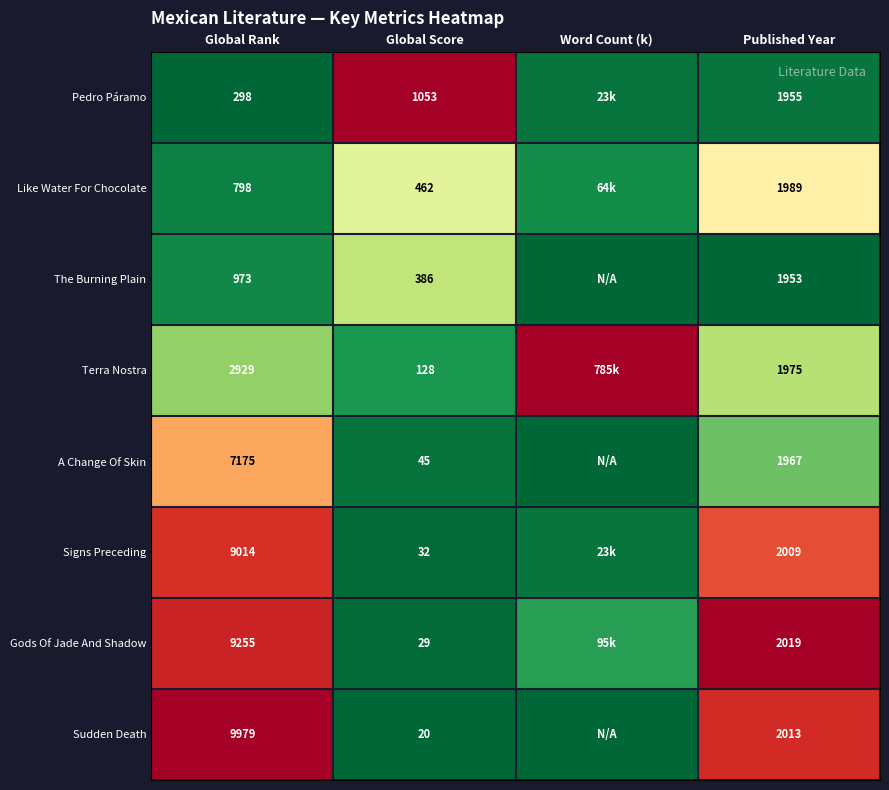

Which series changed the most between Global Rank and Global Score?

Sudden Death